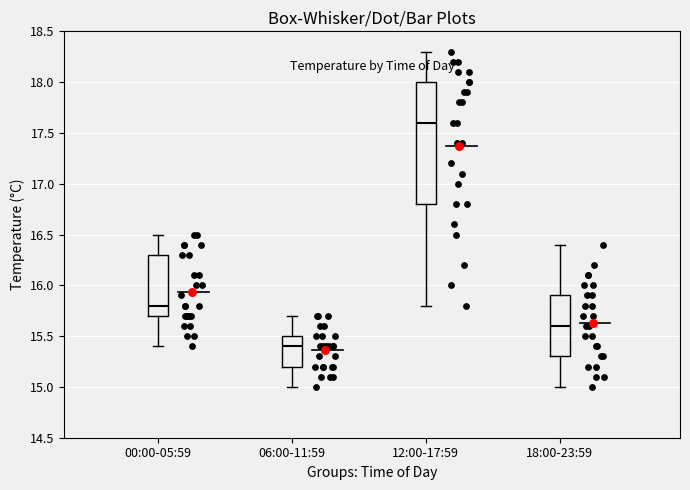

Where does the upper whisker of the box for 00:00-05:59 end on the y-axis? The values are not printed on the chart, so give them approximately, as read against the axis.

16.5